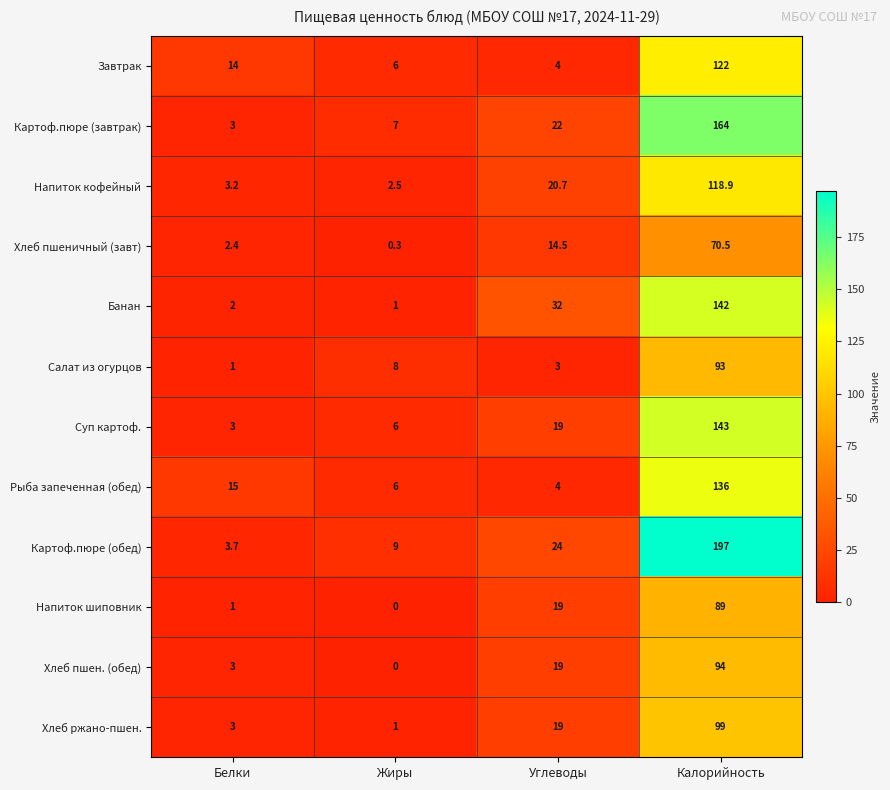

Is it true that Картоф.пюре (обед) equals 133.3 at Калорийность?

False